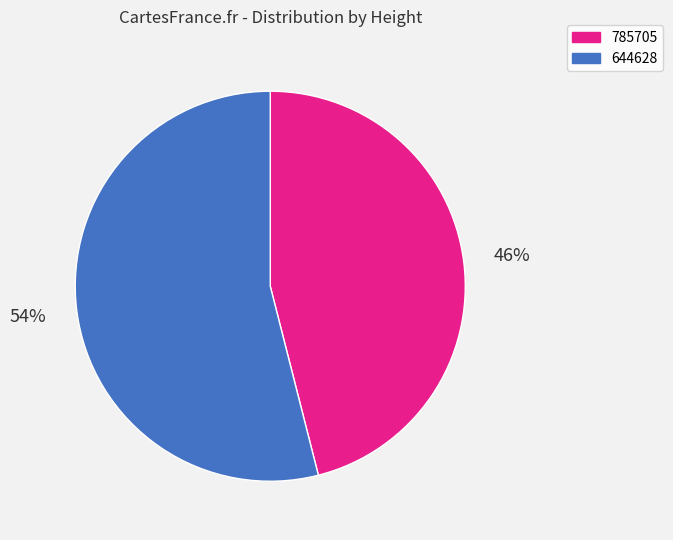

Which category has the smallest portion of the pie?

785705